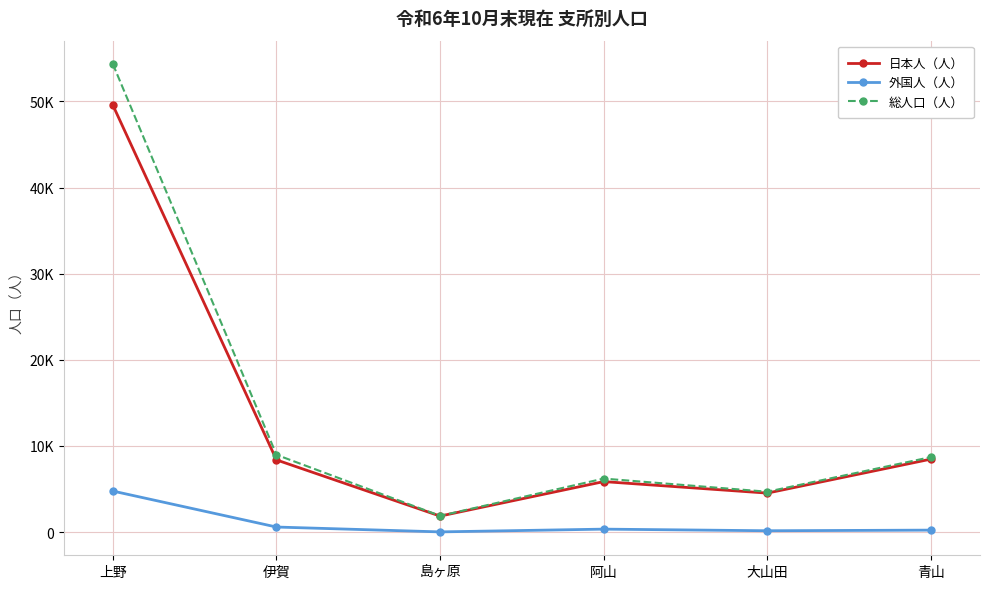

What are all the series names shown in the legend?

日本人（人）, 外国人（人）, 総人口（人）